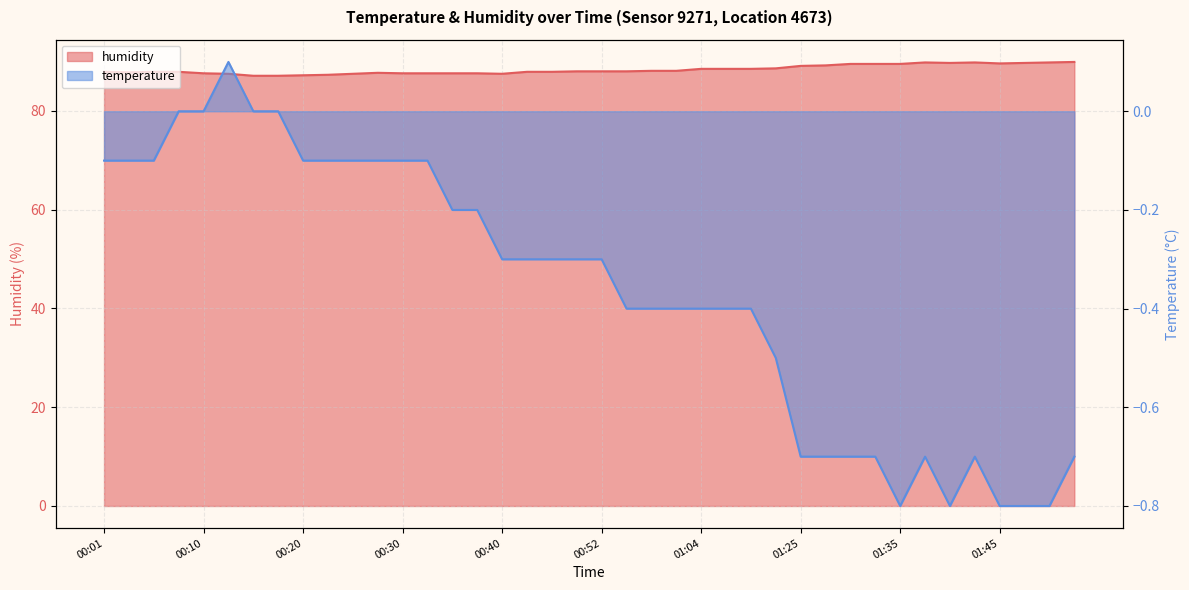

Which label corresponds to the largest value in the chart?

01:52